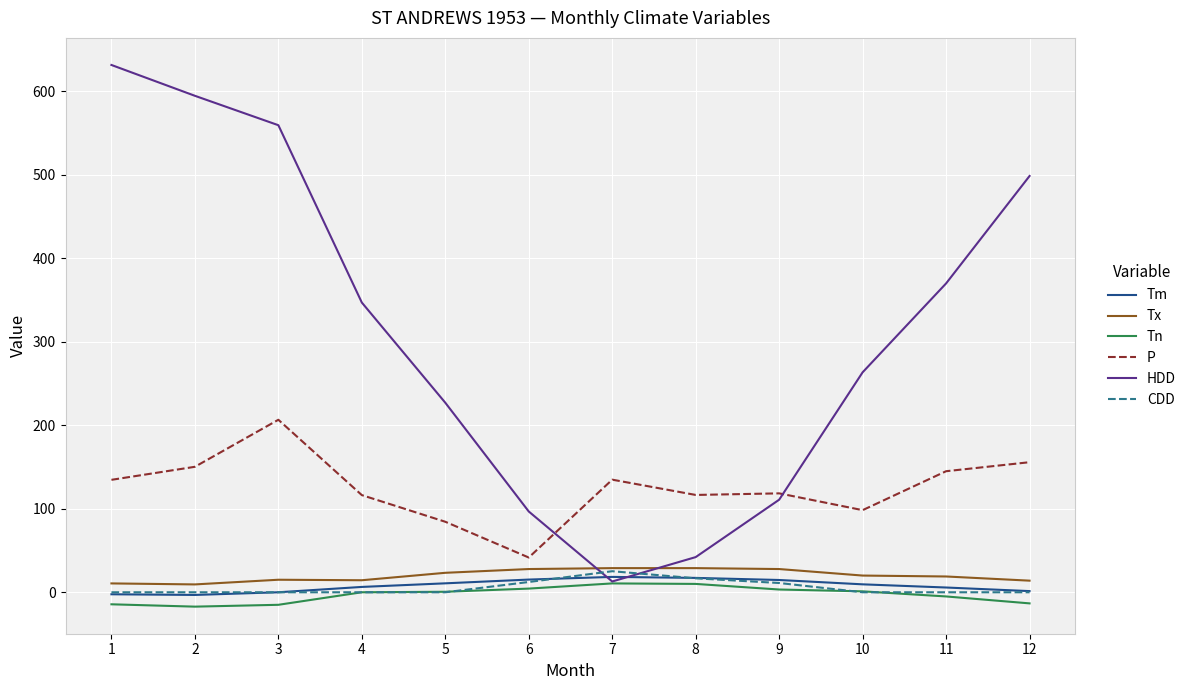

At how many categories does at least one series exceed 580?

2